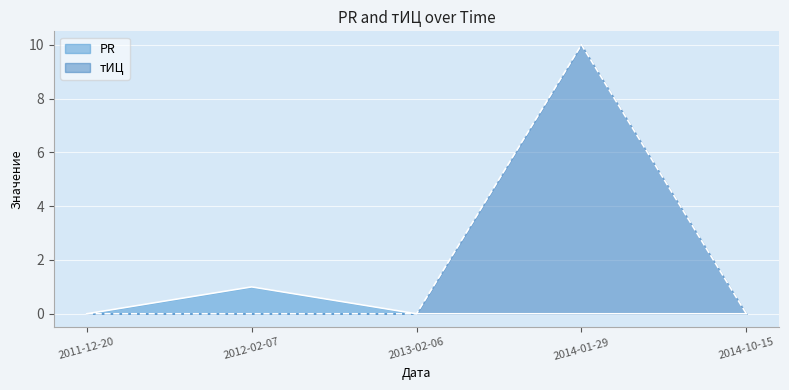

How many lines are shown in the chart?

2